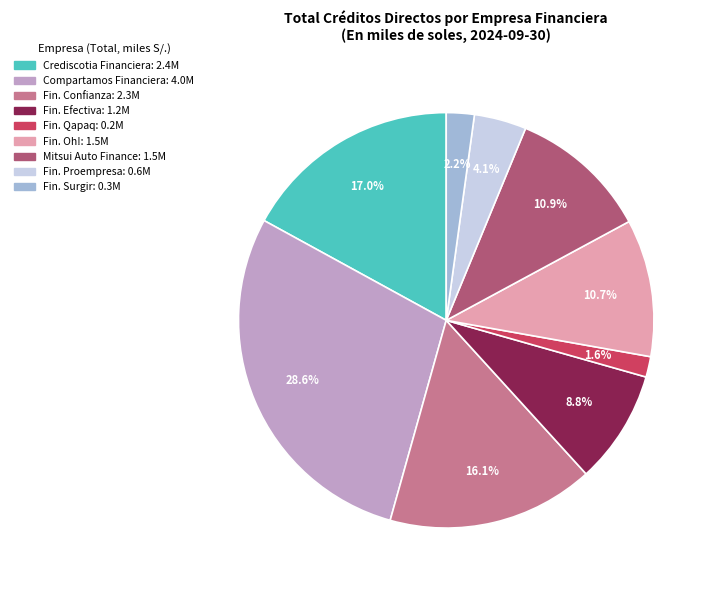

Is there any slice that represents more than half of the pie?

No